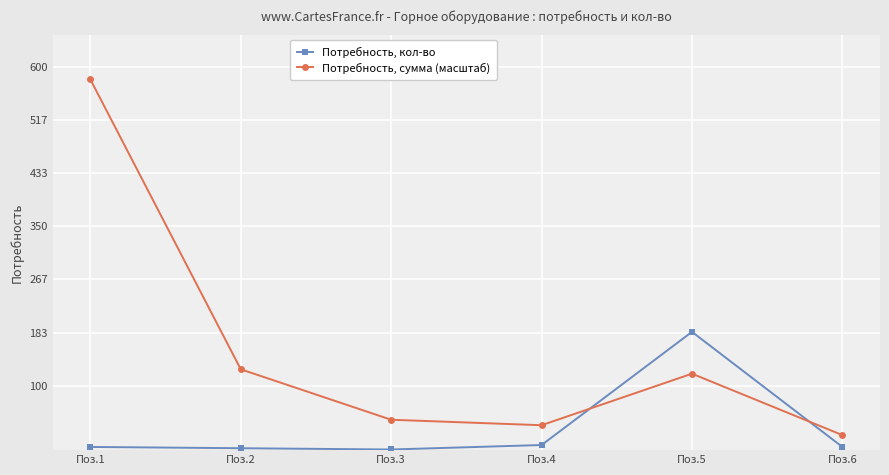

What is the difference between the second highest and second lowest values in the Потребность, сумма (масштаб) series?

87.5